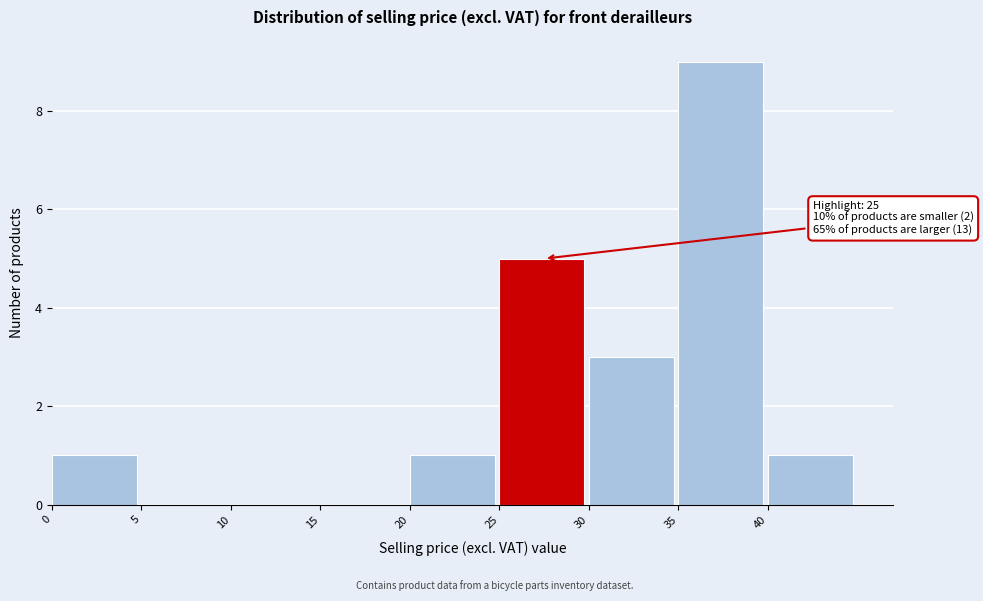

Which range on the x-axis has the tallest bar?

35 to 40